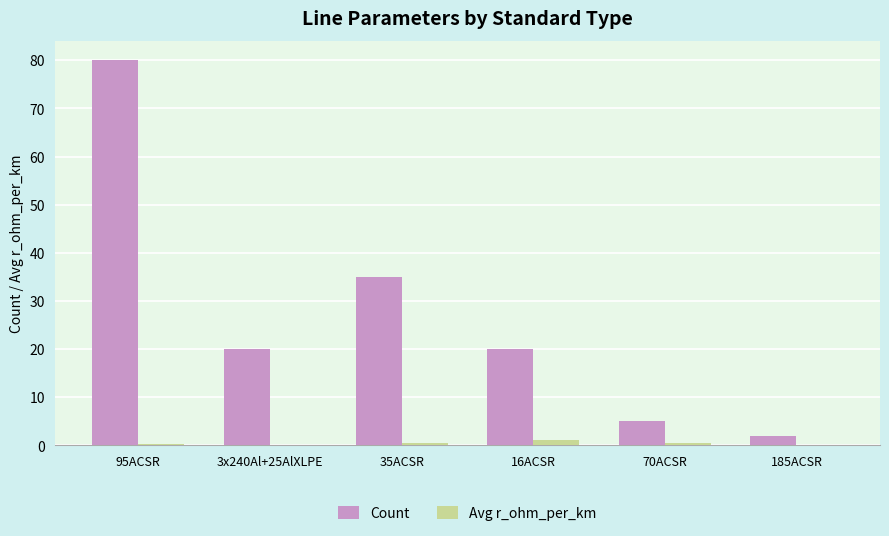

Which series changed the most between 95ACSR and 3x240Al+25AlXLPE?

Count